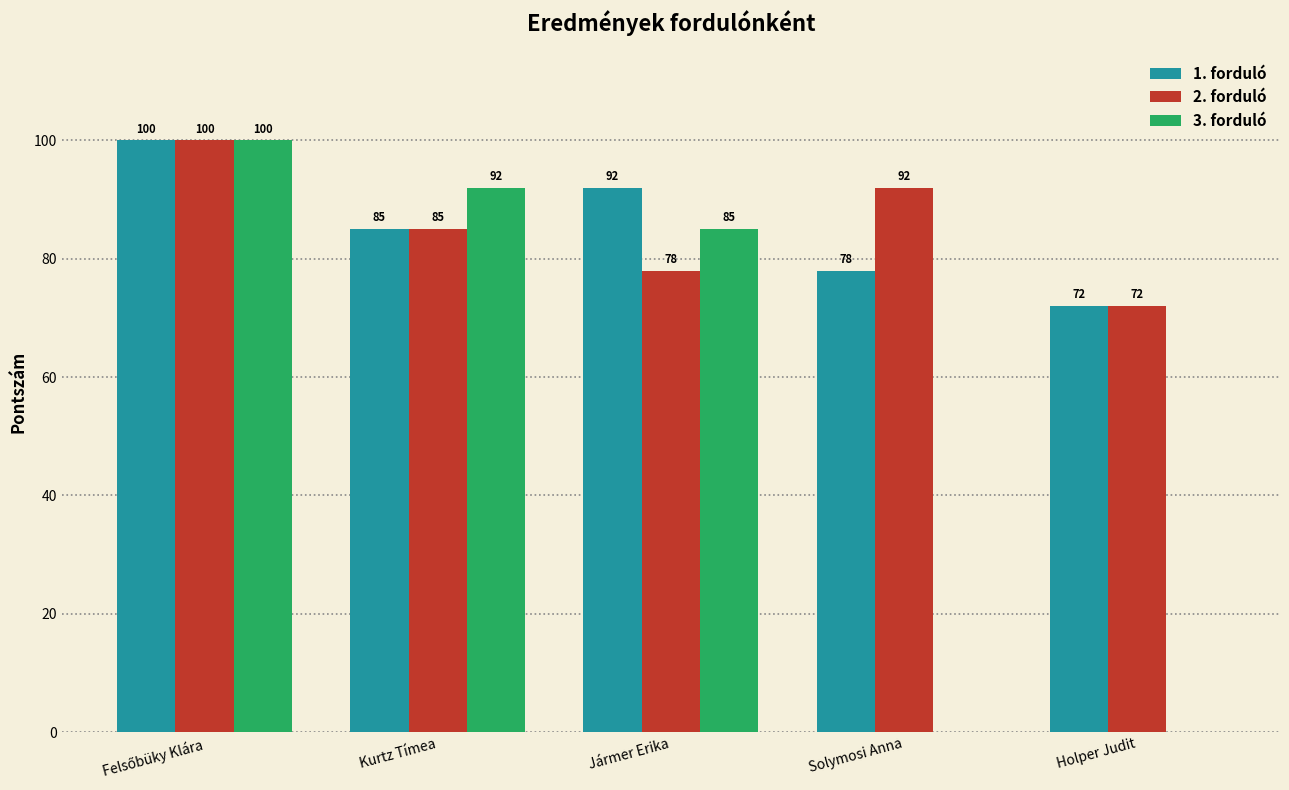

What is the maximum value for 3. forduló?

100